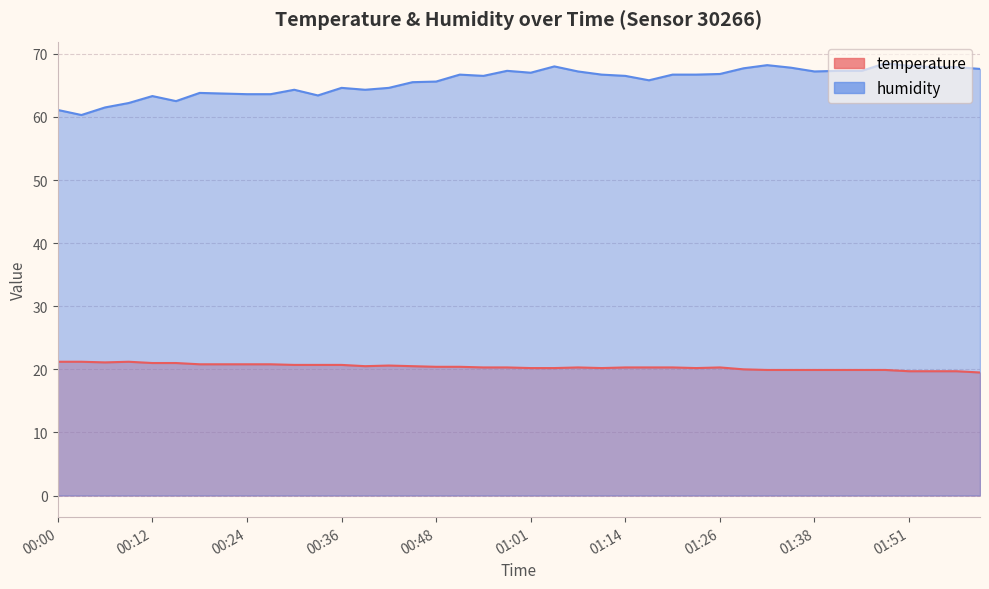

The value of humidity at 01:35 is 30.9. True or false?

False